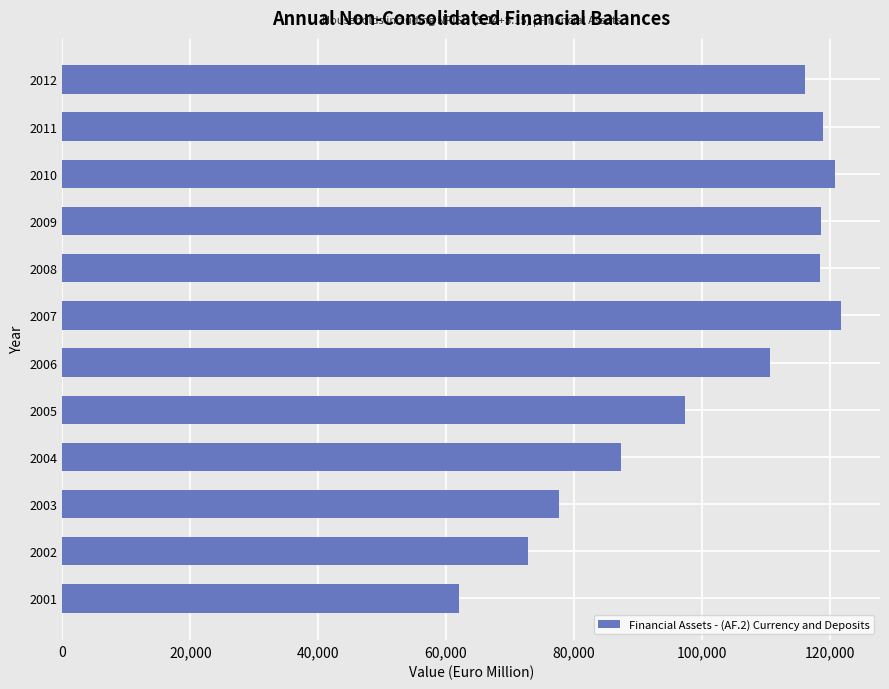

The value at 2008 is 118418. True or false?

True